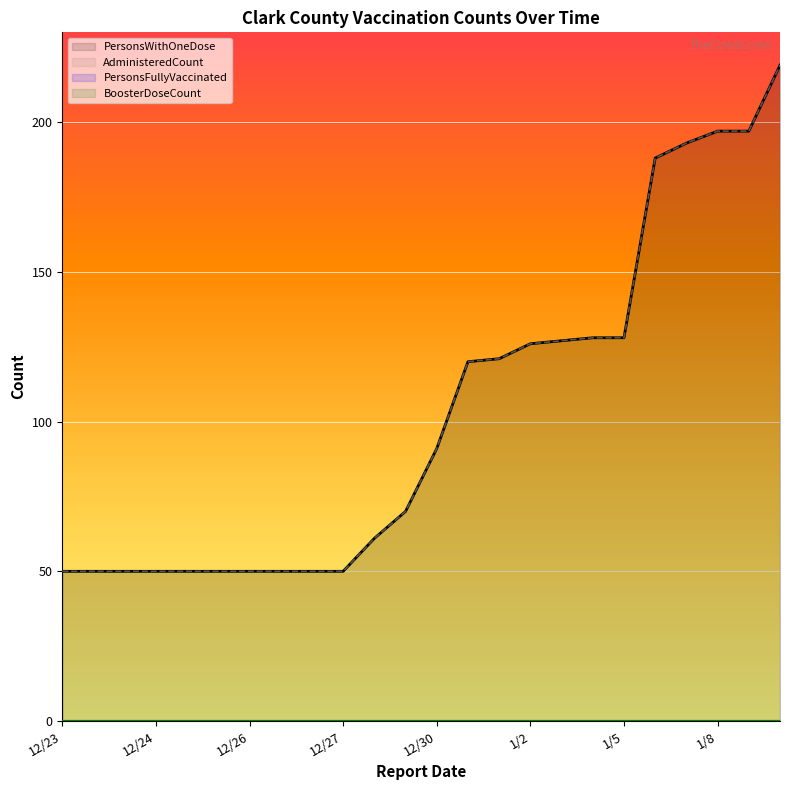

True or false: PersonsWithOneDose and AdministeredCount intersect in this chart.

False